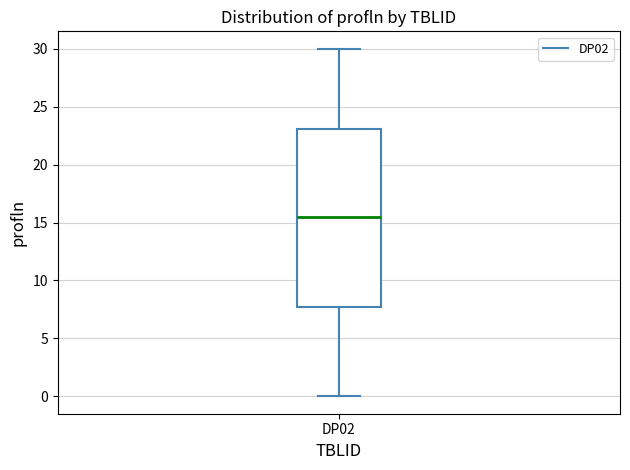

Read this box plot against the y-axis: the position of the median line, the range covered by the box, and the ends of both whiskers. The values are not printed on the chart, so give them approximately, as read against the axis.

median 15.5, box 8.0 to 23.0, whiskers 0.0 to 30.0